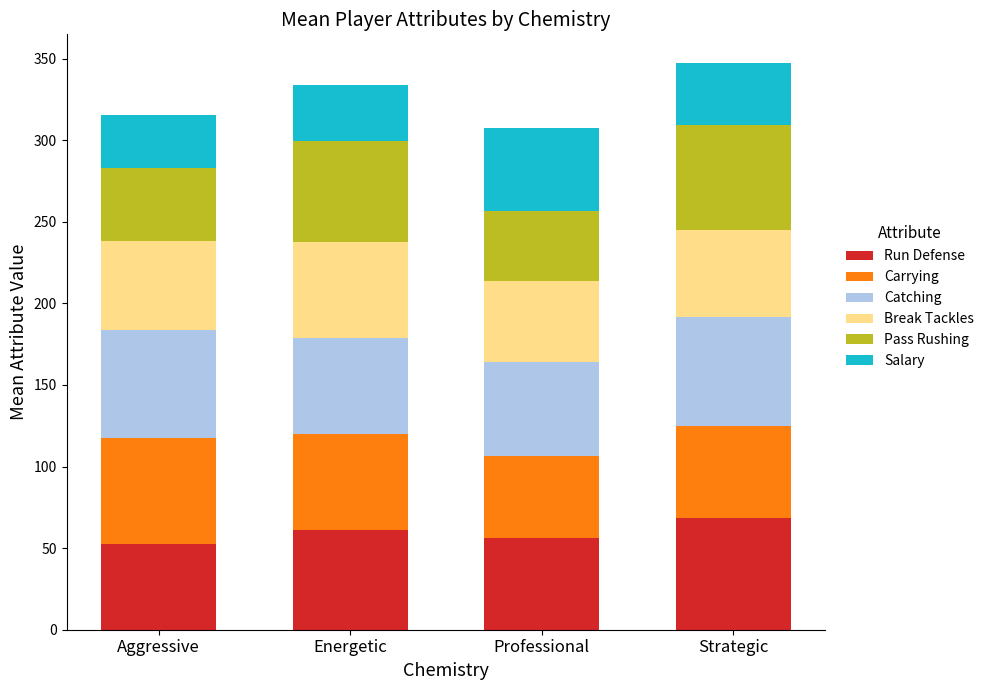

What is the maximum value for Run Defense?

68.3